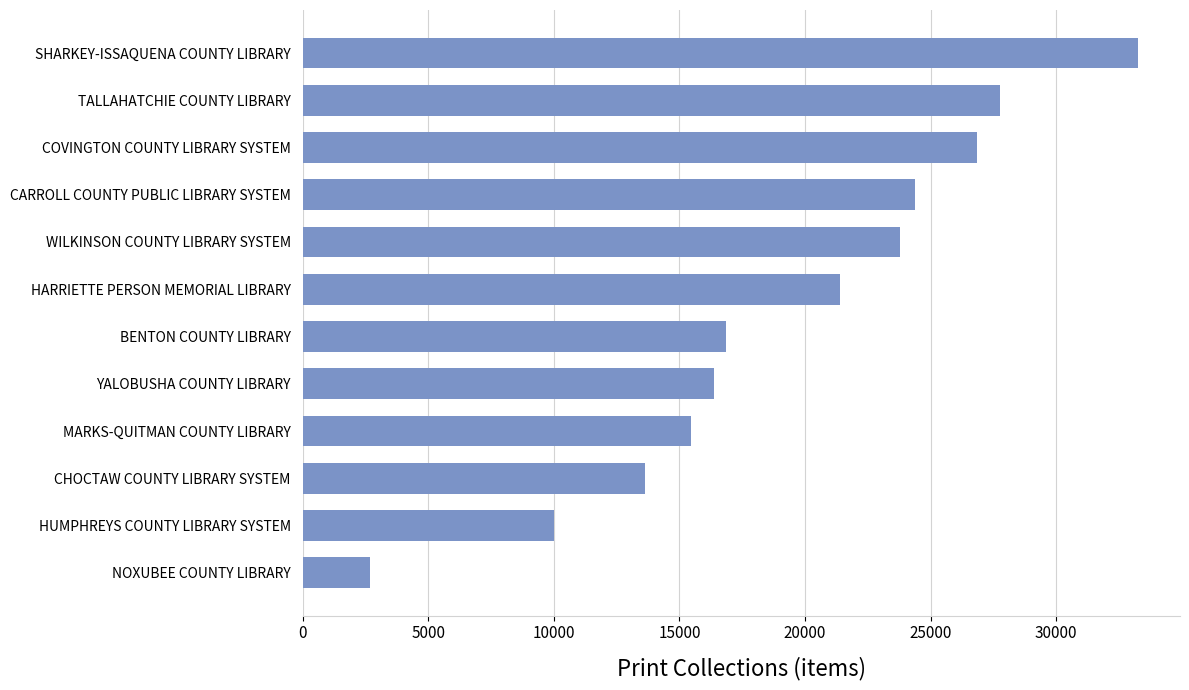

Read the value at SHARKEY-ISSAQUENA COUNTY LIBRARY.

33266